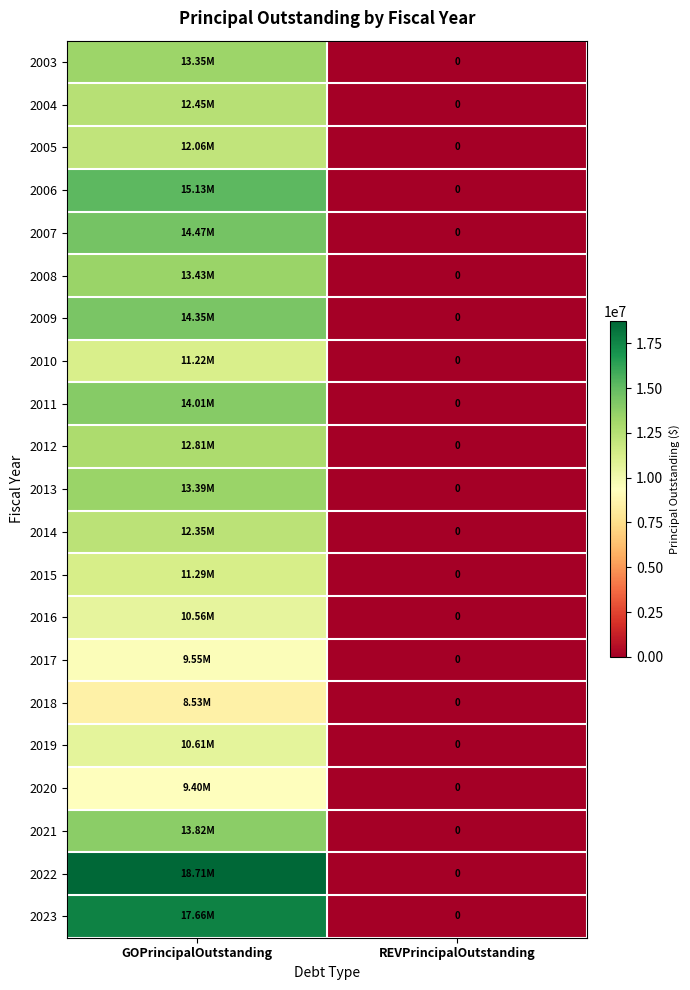

Rank the series at REVPrincipalOutstanding from lowest to highest value.

2003, 2004, 2005, 2006, 2007, 2008, 2009, 2010, 2011, 2012, 2013, 2014, 2015, 2016, 2017, 2018, 2019, 2020, 2021, 2022, 2023